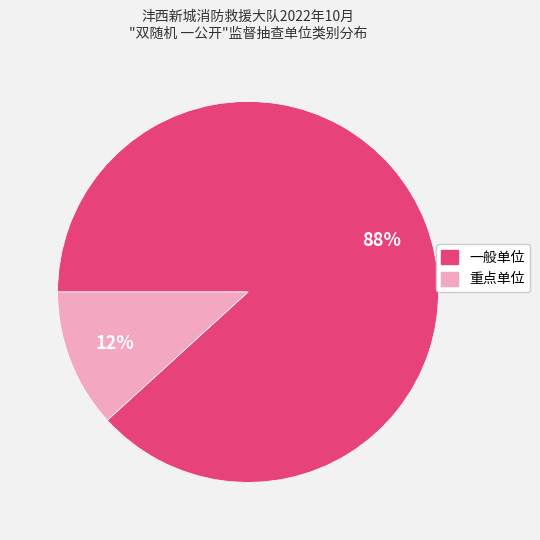

How many segments does this pie chart have?

2